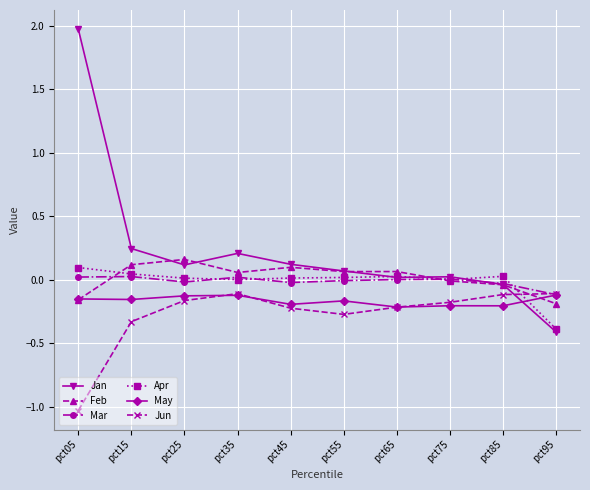

What is the greatest value displayed?

2.0